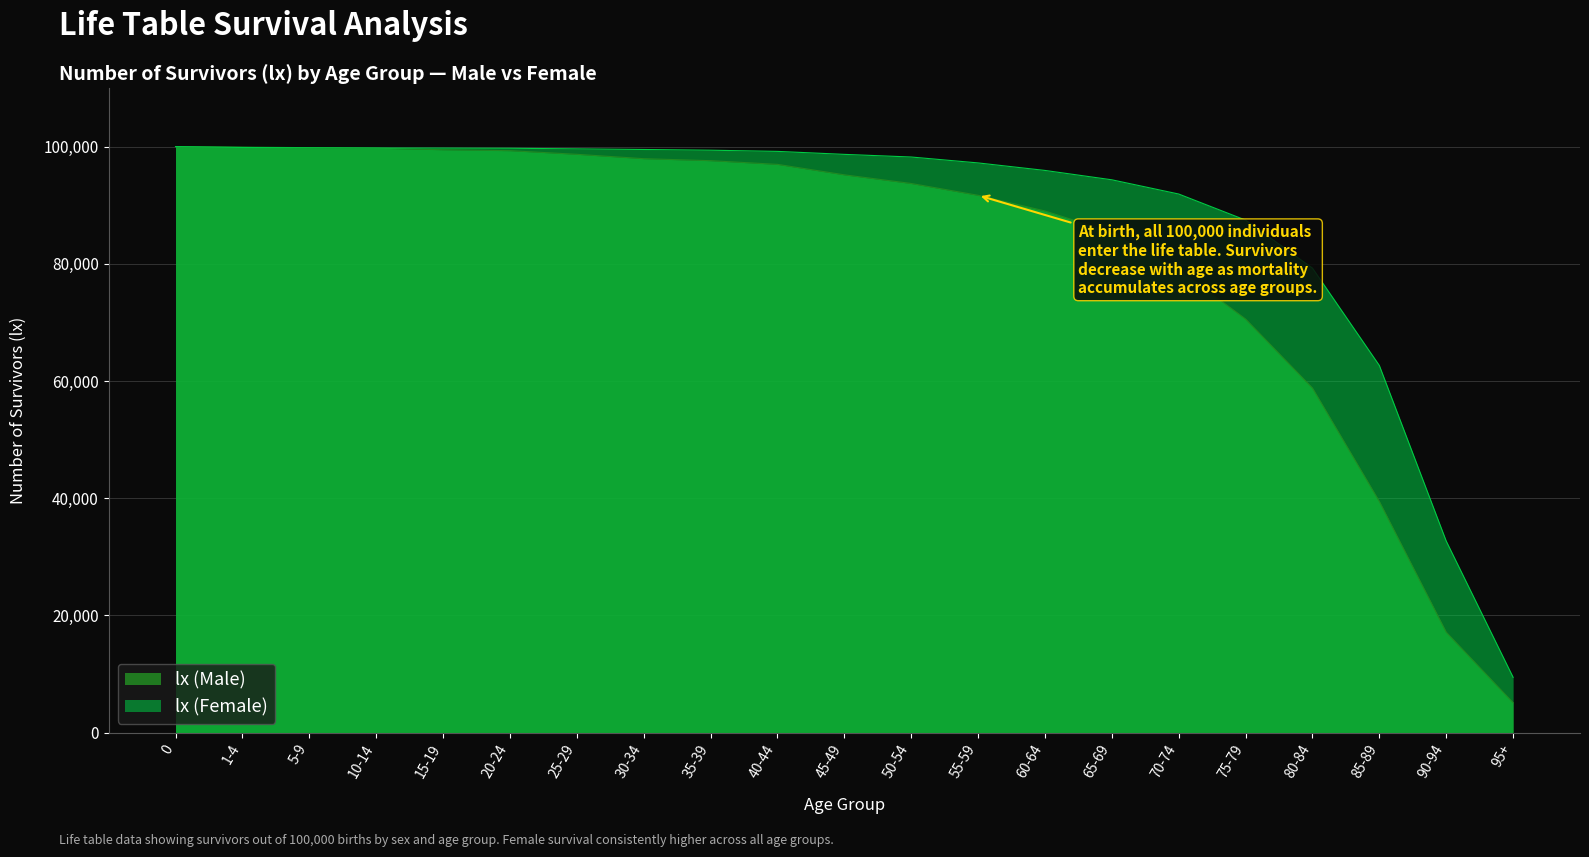

True or false: lx (Male) and lx (Female) intersect in this chart.

True